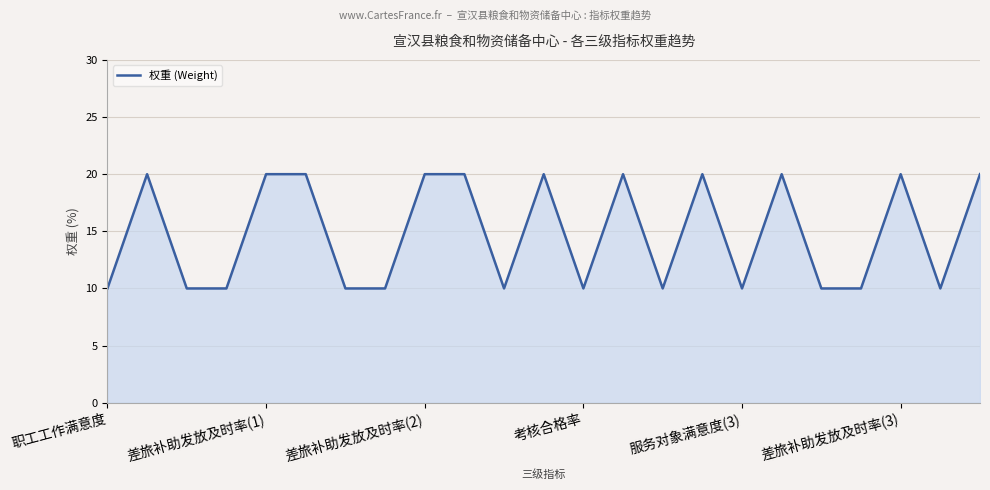

How many series are shown in this chart?

1